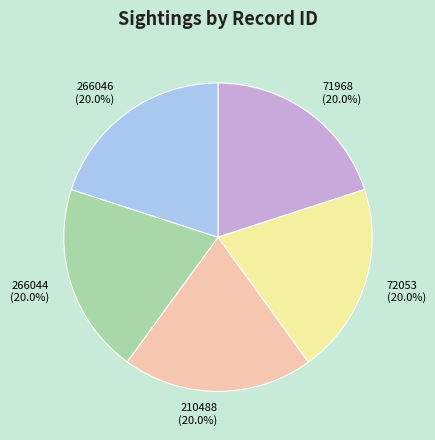

True or false: 210488 accounts for 20% of the total.

True